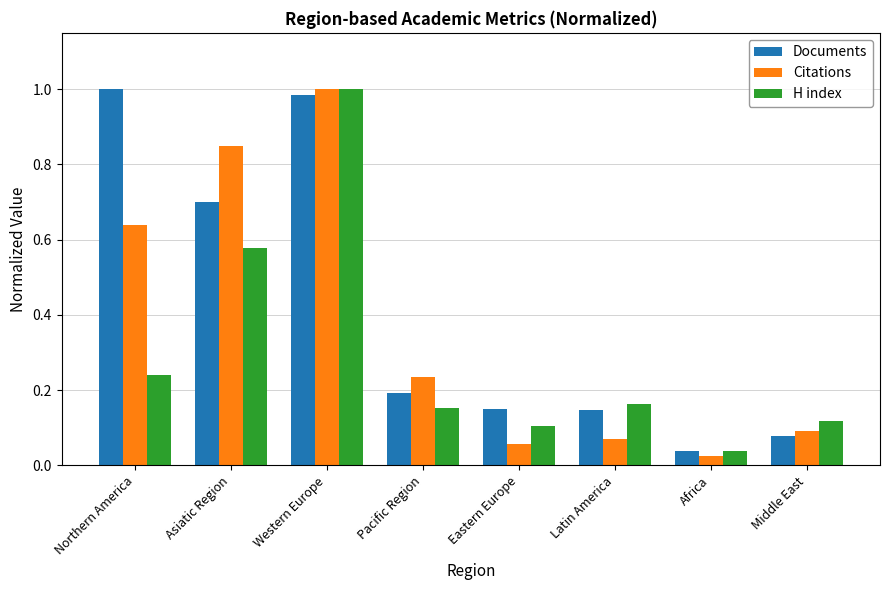

Is it true that Documents equals 0.0 at Eastern Europe?

False